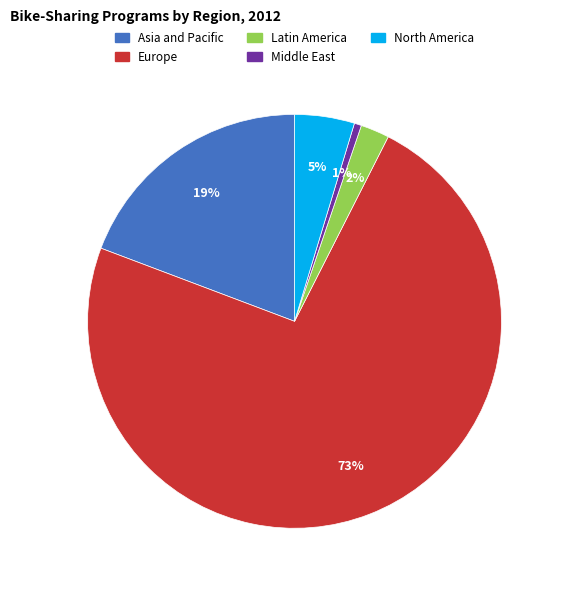

How many segments does this pie chart have?

5